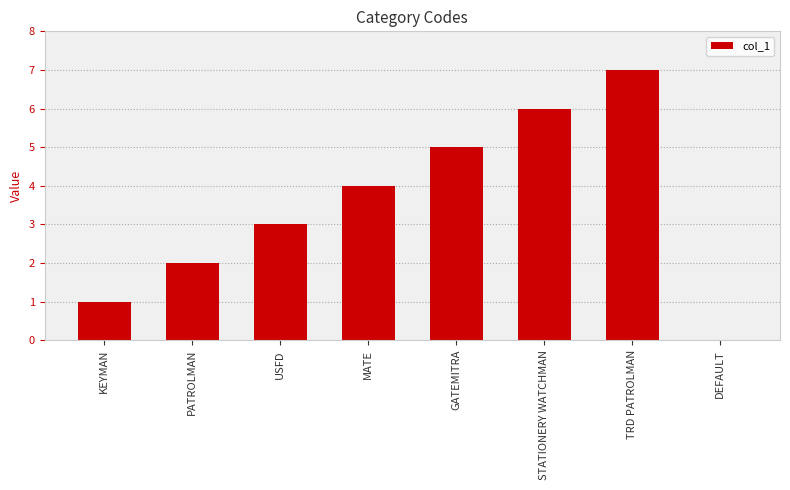

Which label corresponds to the largest value in the chart?

TRD PATROLMAN